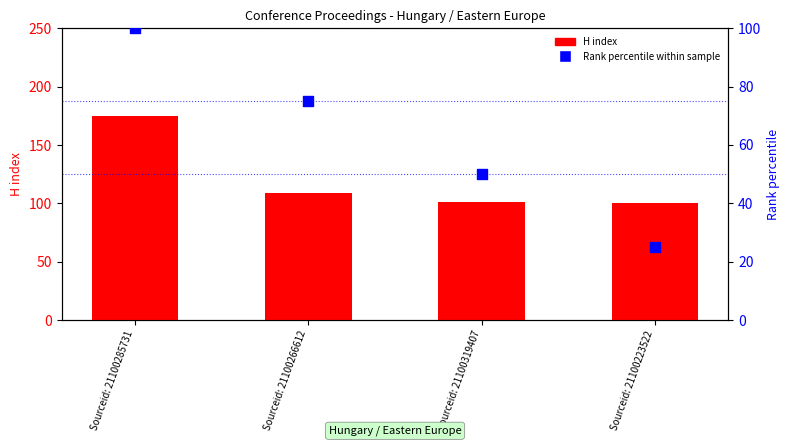

Which series contains the lowest Y value?

Rank (percentile)